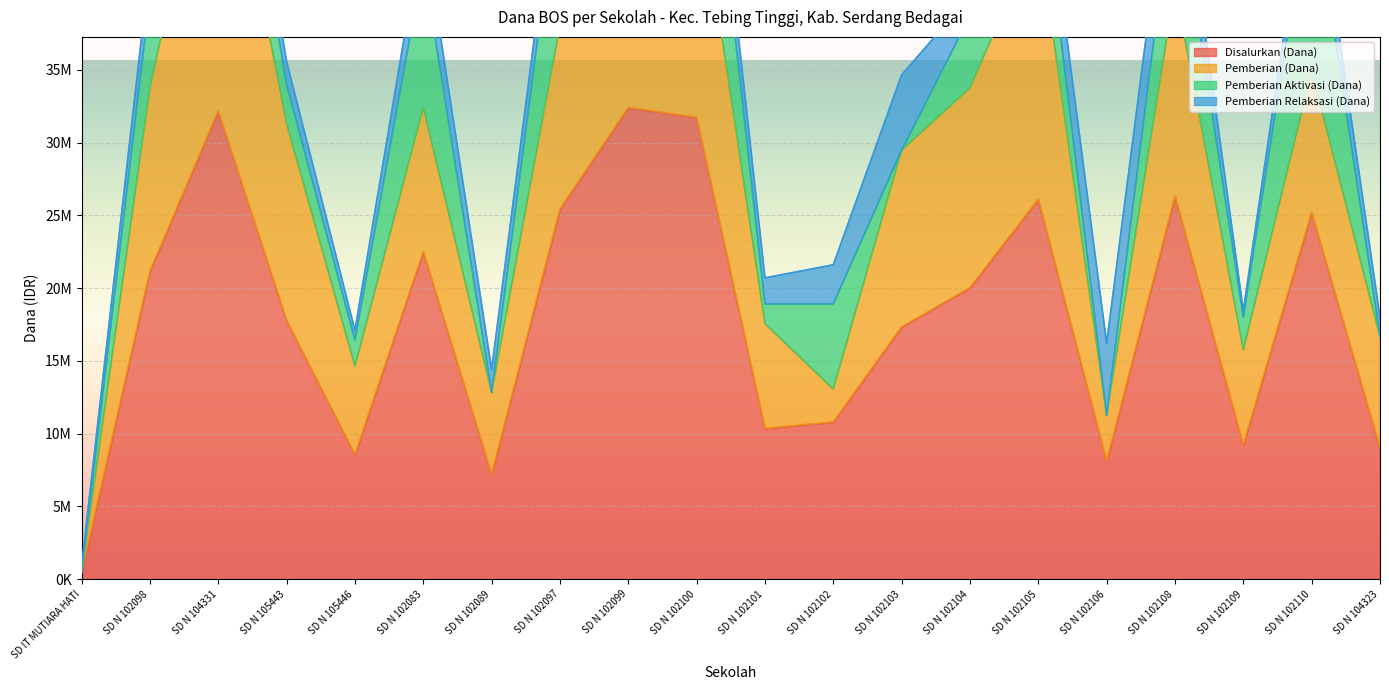

What is the label of the 6th point from the right?

SD N 102105